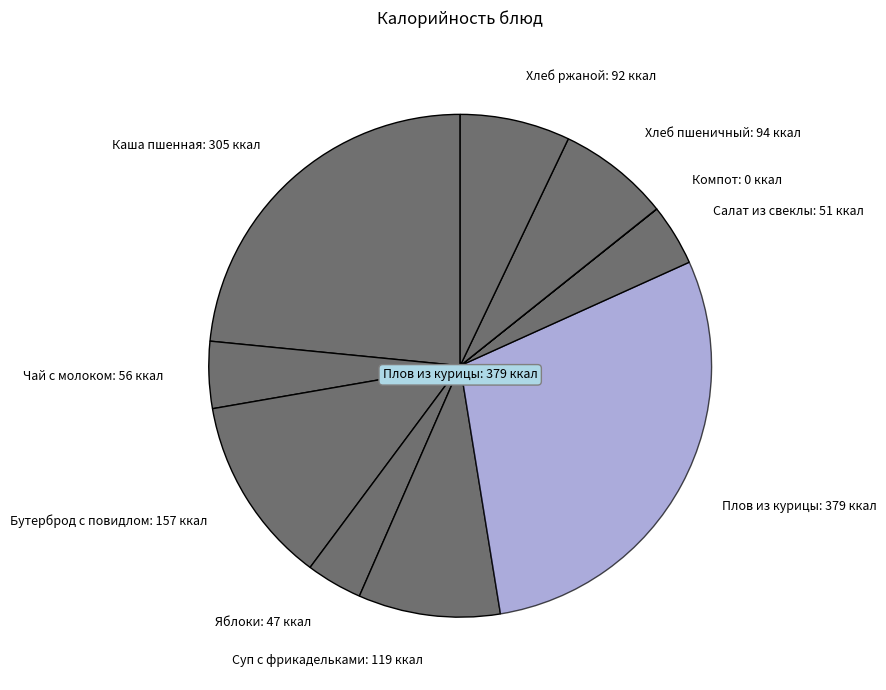

Is it true that Хлеб ржаной is 7% of the pie?

True